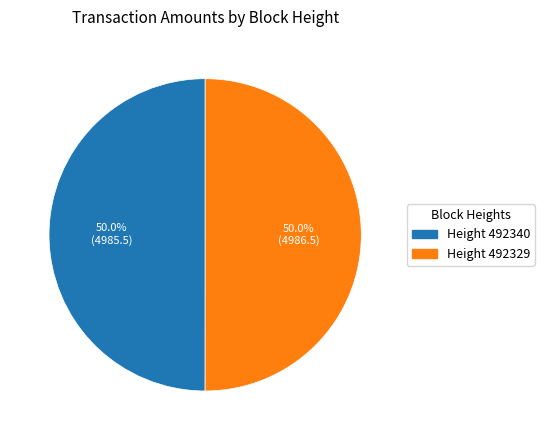

Count the number of slices in the pie.

2